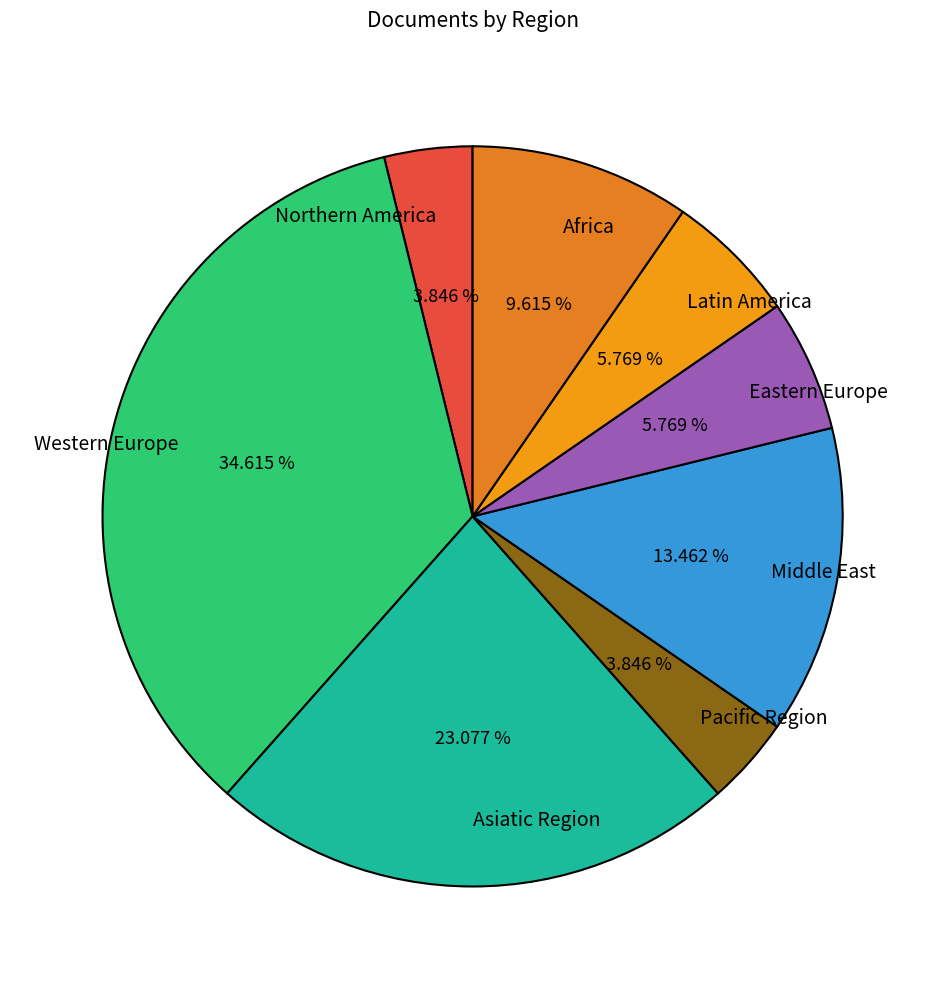

Which category has the biggest portion of the pie?

Western Europe